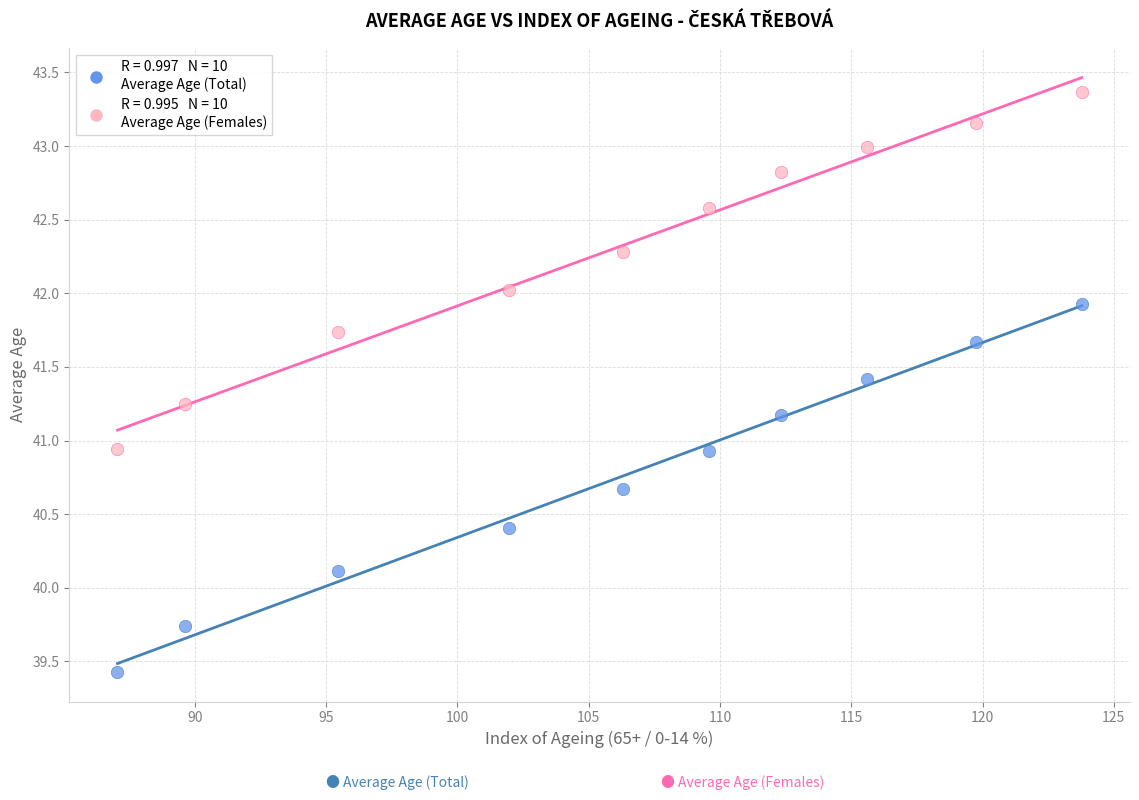

Across all data points, what is the range of X values (max minus min)?

36.7